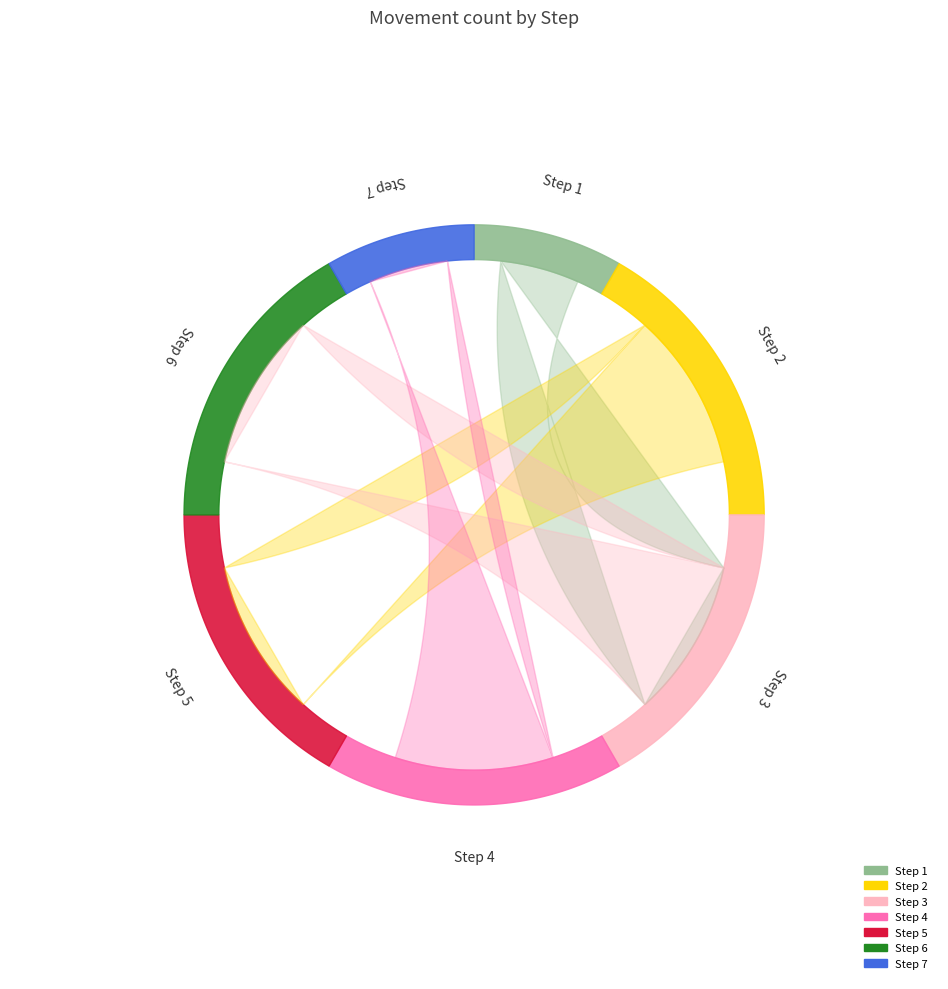

To the nearest percent, what is the combined percentage of Step 5 and Step 4?

33%